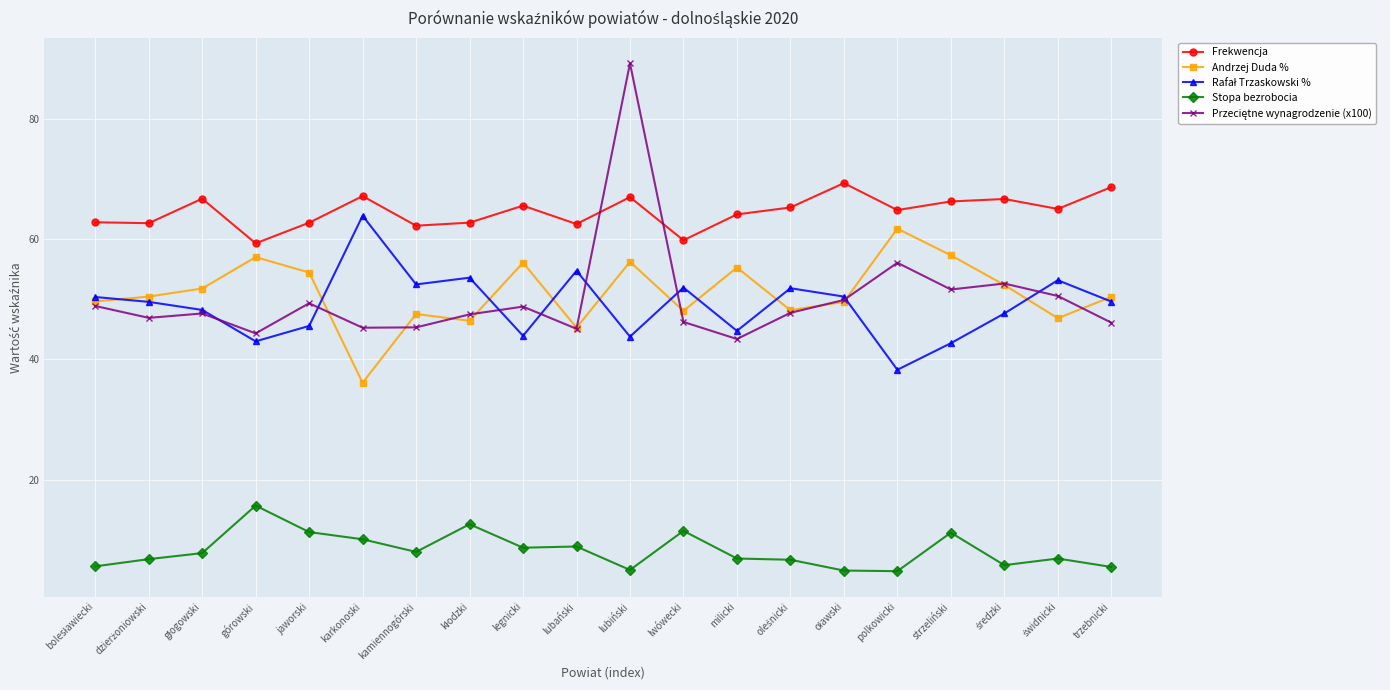

At which category is the sum across all series the highest?

lubiński